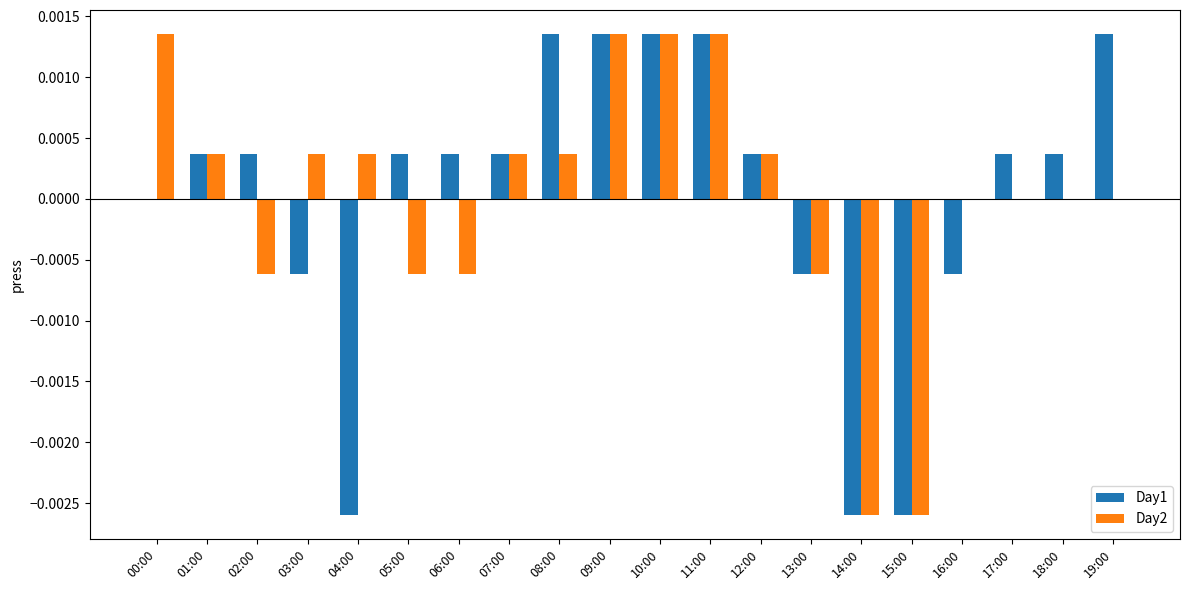

The Day2 series shows 0.0 at 07:00. True or false?

True